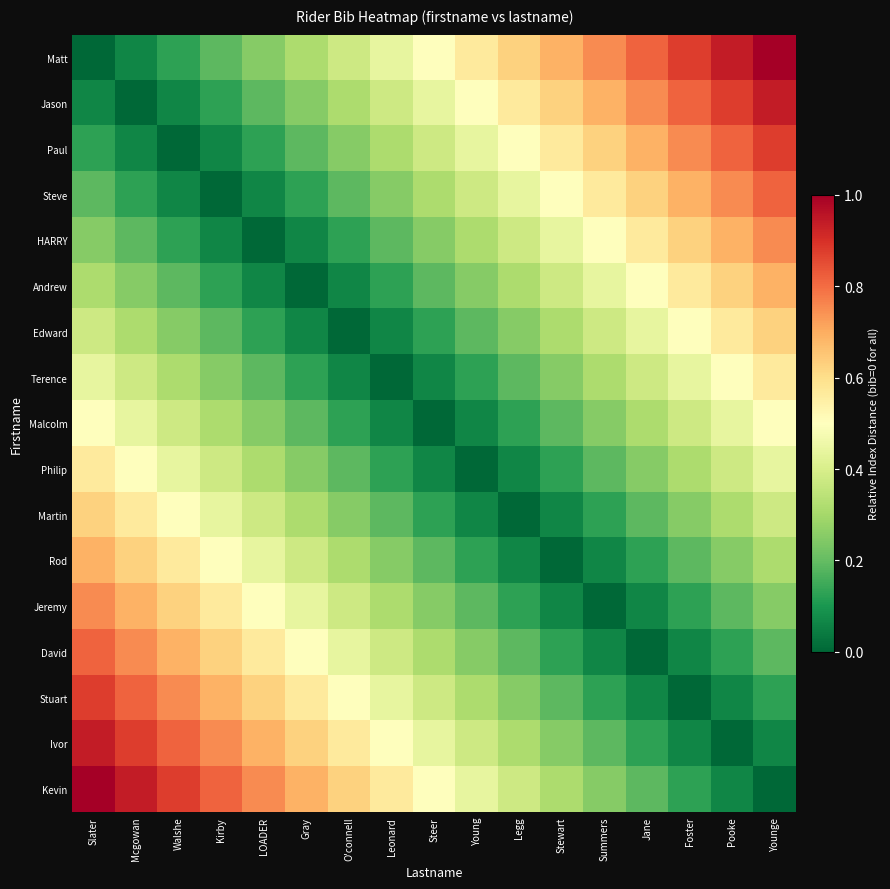

How many series are shown in this chart?

17